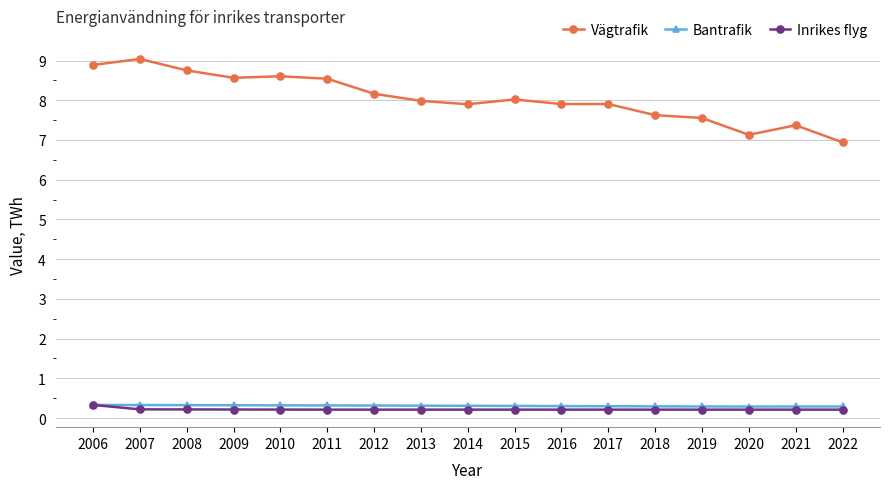

True or false: Vägtrafik has a value of 5.2 at 2018.

False